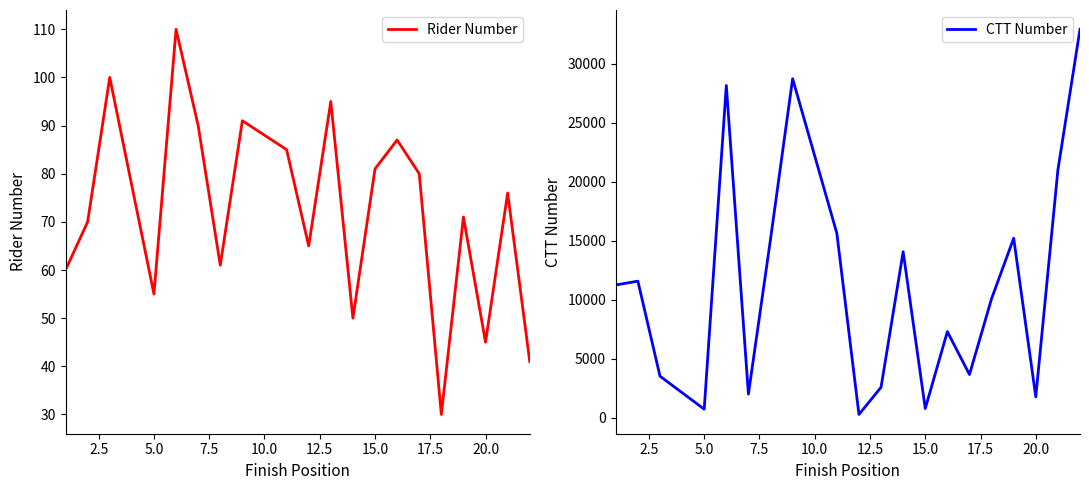

At how many categories does at least one series exceed 28830?

1